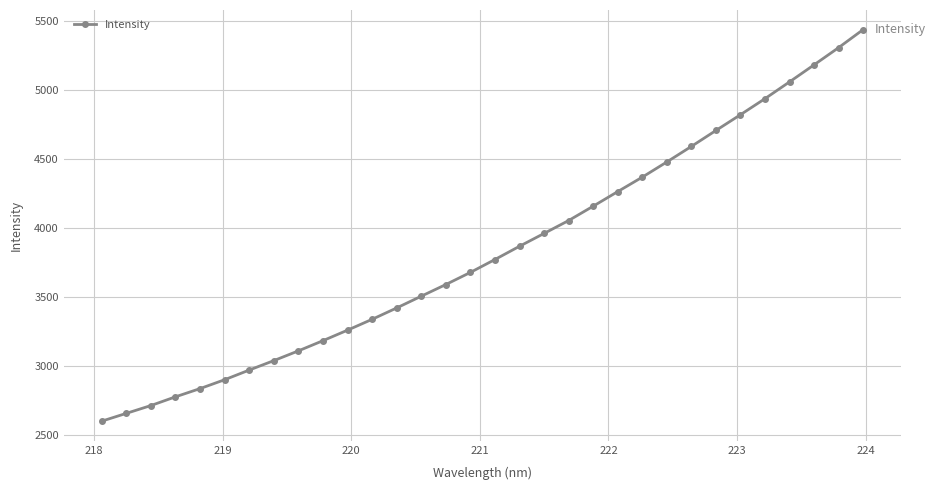

What is the value of the 25th point from the left?

4590.4